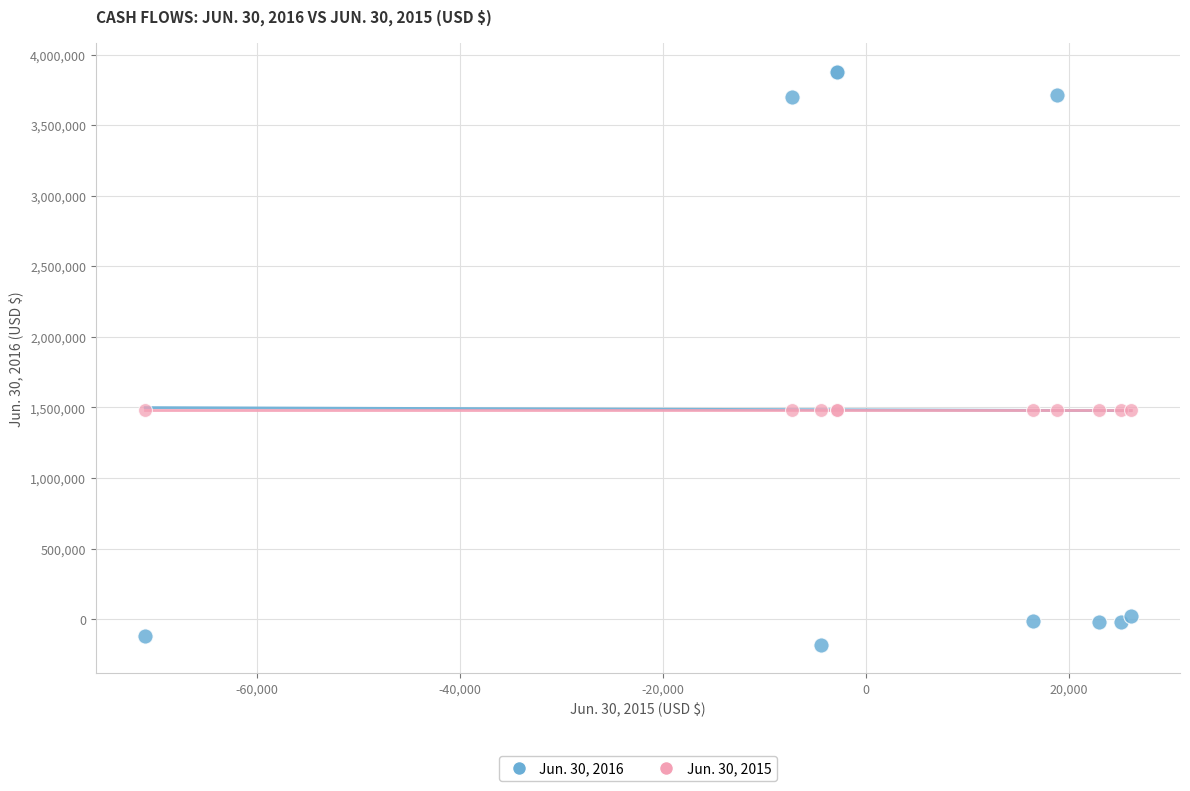

Which series reaches the minimum Y coordinate?

Jun. 30, 2016